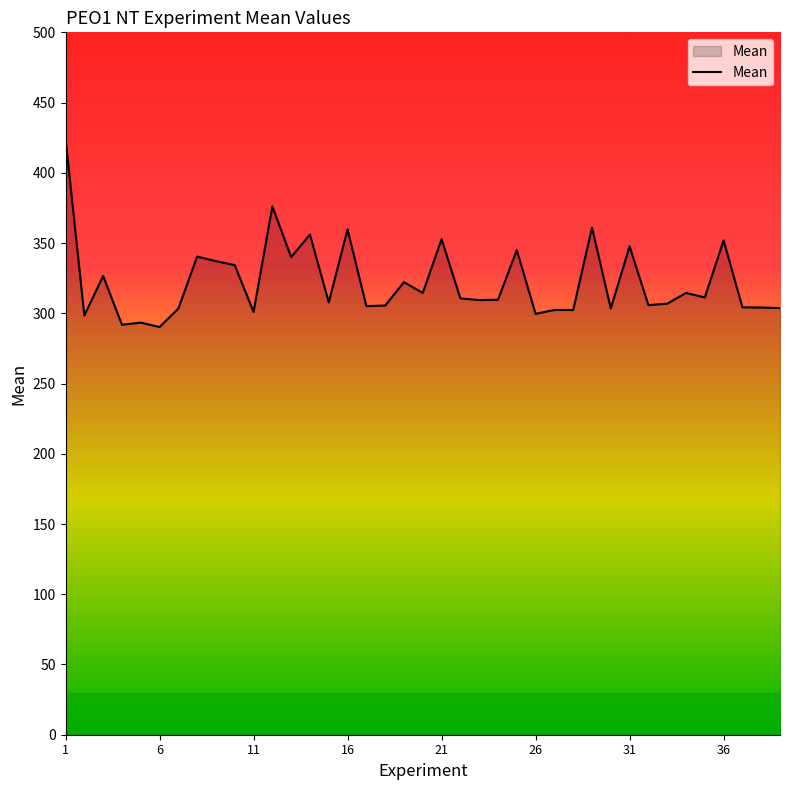

What is the smallest value displayed?

290.2